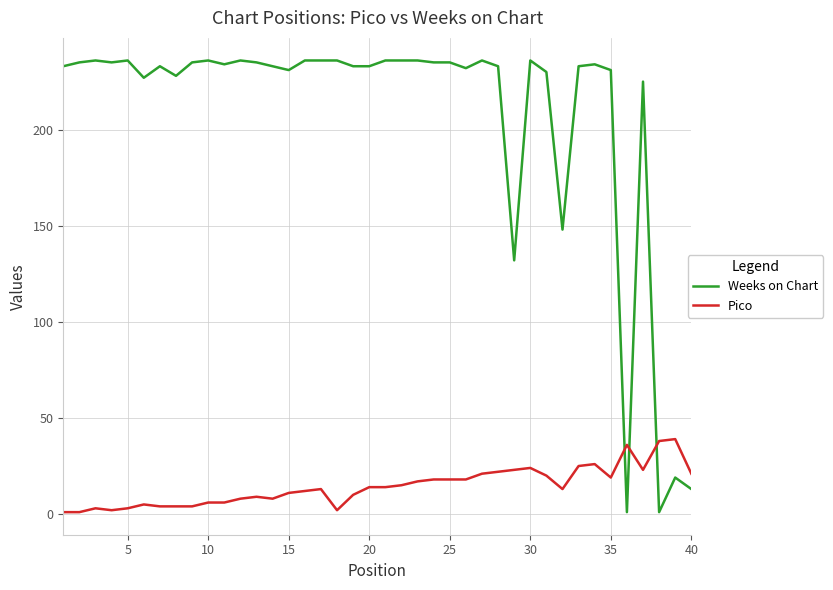

How many times do Pico and Weeks on Chart cross each other?

3